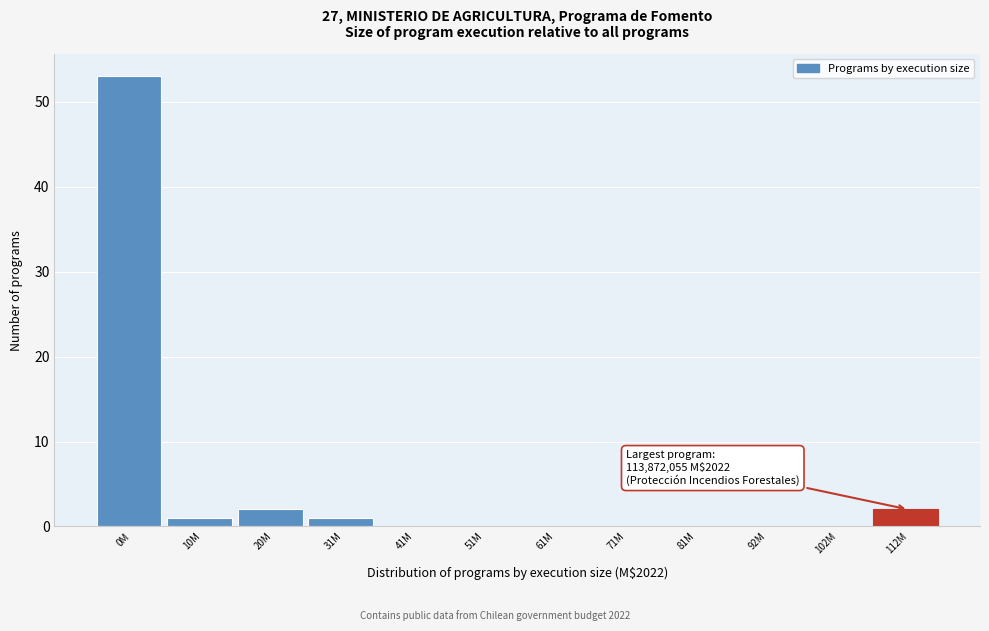

Reading left to right, transcribe all the data shown in this chart.

0M=53	10M=1	20M=2	31M=1	41M=0	51M=0	61M=0	71M=0	81M=0	92M=0	102M=0	112M=2